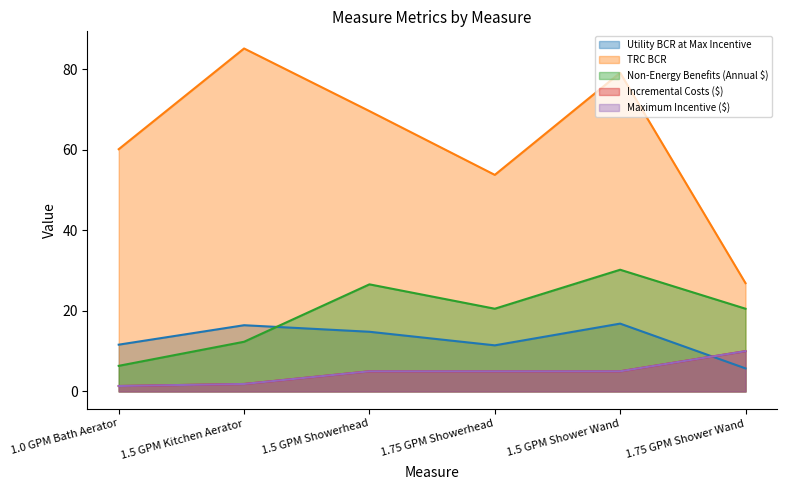

In TRC BCR, how many points are higher than both neighbors (excluding endpoints)?

2